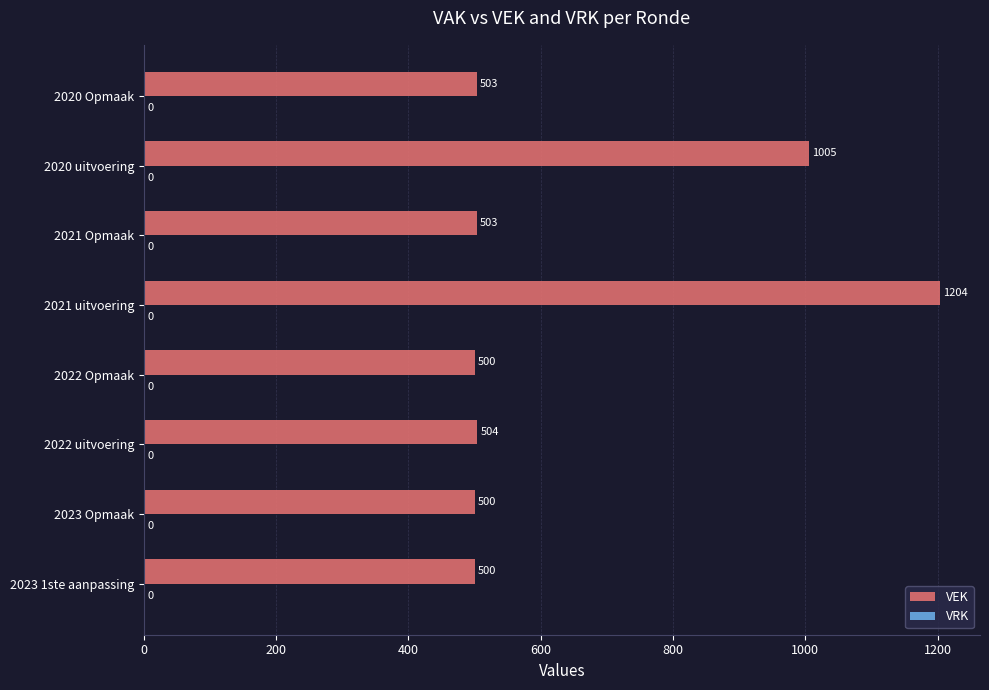

How many categories are shown in the chart?

8